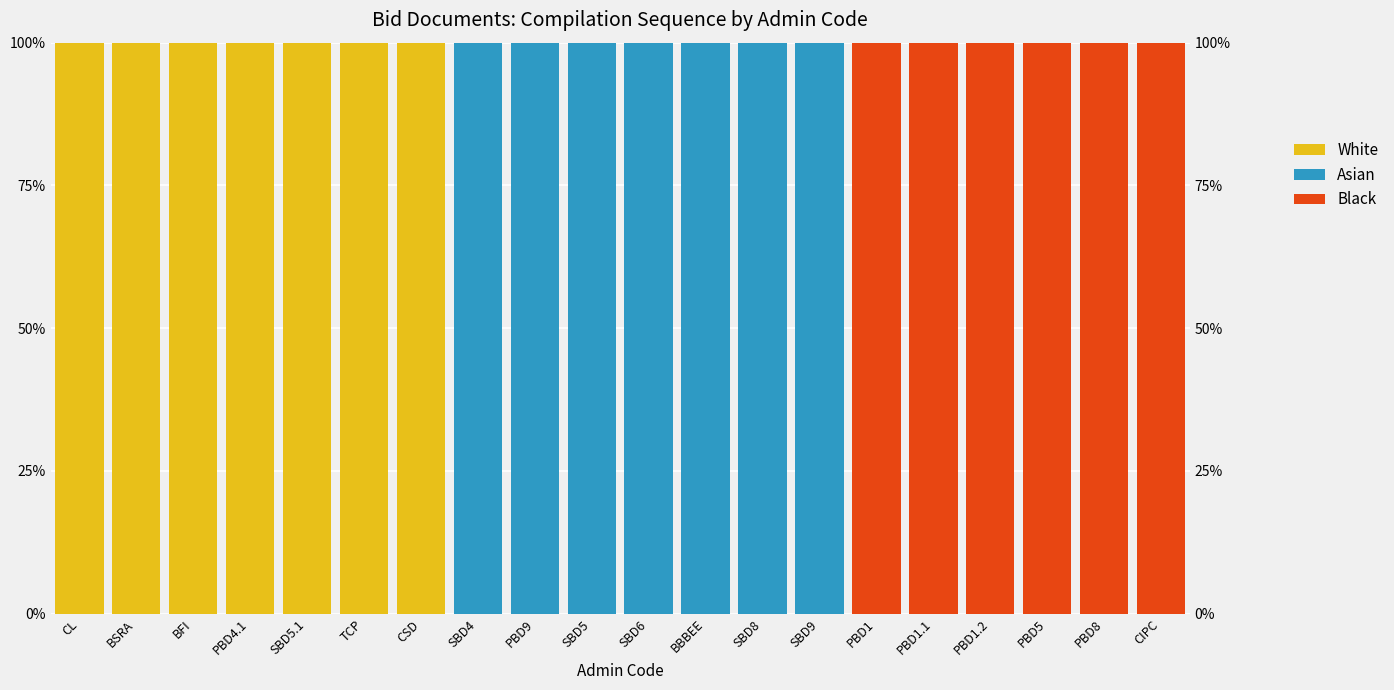

Reading right to left, transcribe all the data shown in this chart.

White: CIPC=0	PBD8=0	PBD5=0	PBD1.2=0	PBD1.1=0	PBD1=0	SBD9=0	SBD8=0	BBBEE=0	SBD6=0	SBD5=0	PBD9=0	SBD4=0	CSD=100	TCP=100	SBD5.1=100	PBD4.1=100	BFI=100	BSRA=100	CL=100
Asian: CIPC=0	PBD8=0	PBD5=0	PBD1.2=0	PBD1.1=0	PBD1=0	SBD9=100	SBD8=100	BBBEE=100	SBD6=100	SBD5=100	PBD9=100	SBD4=100	CSD=0	TCP=0	SBD5.1=0	PBD4.1=0	BFI=0	BSRA=0	CL=0
Black: CIPC=100	PBD8=100	PBD5=100	PBD1.2=100	PBD1.1=100	PBD1=100	SBD9=0	SBD8=0	BBBEE=0	SBD6=0	SBD5=0	PBD9=0	SBD4=0	CSD=0	TCP=0	SBD5.1=0	PBD4.1=0	BFI=0	BSRA=0	CL=0